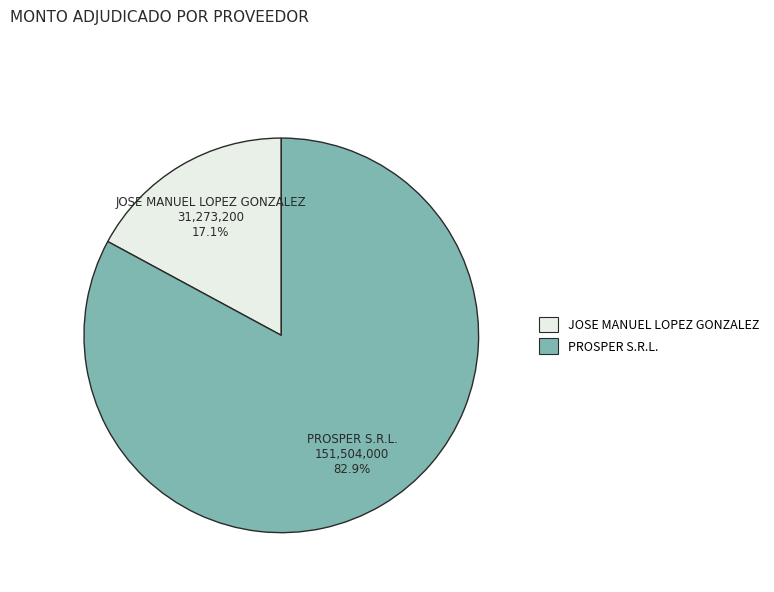

Rank the categories by value from lowest to highest.

JOSE MANUEL LOPEZ GONZALEZ, PROSPER S.R.L.